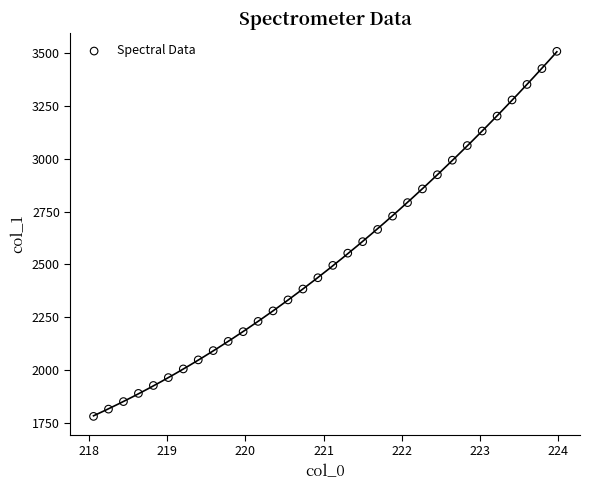

What is the range of X values (max minus min)?

5.9